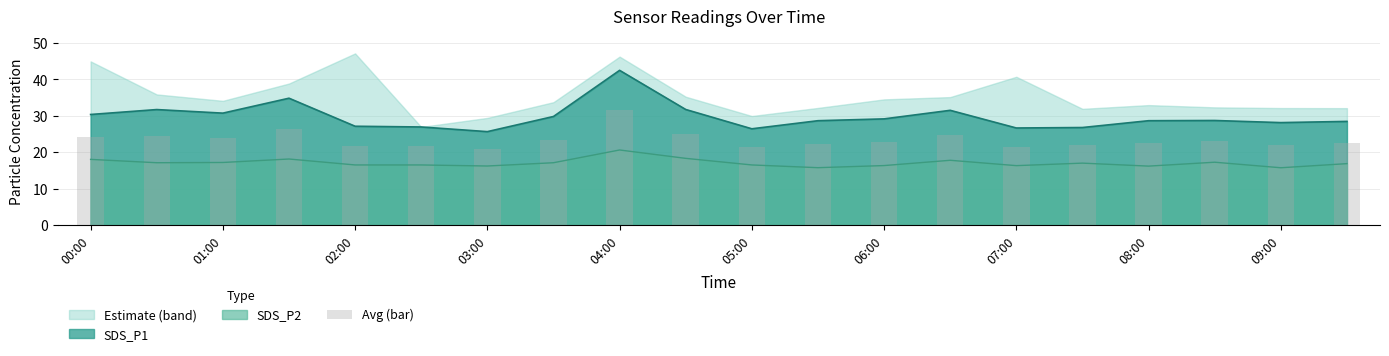

True or false: SDS_P2 and SDS_P1 cross at least once.

False